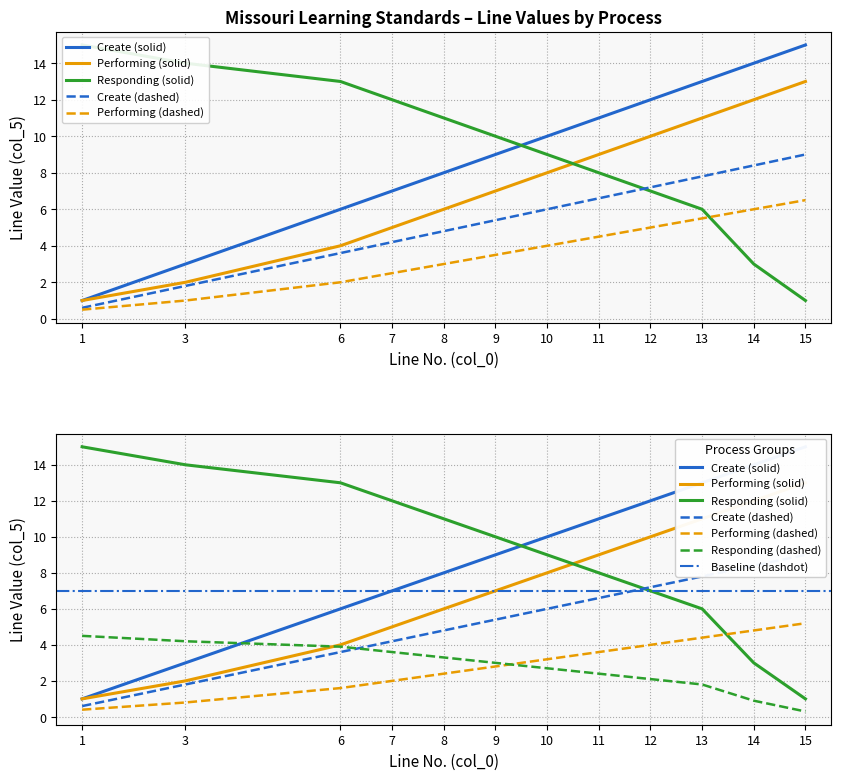

What is the difference between the second highest and second lowest values in the Responding series?

11